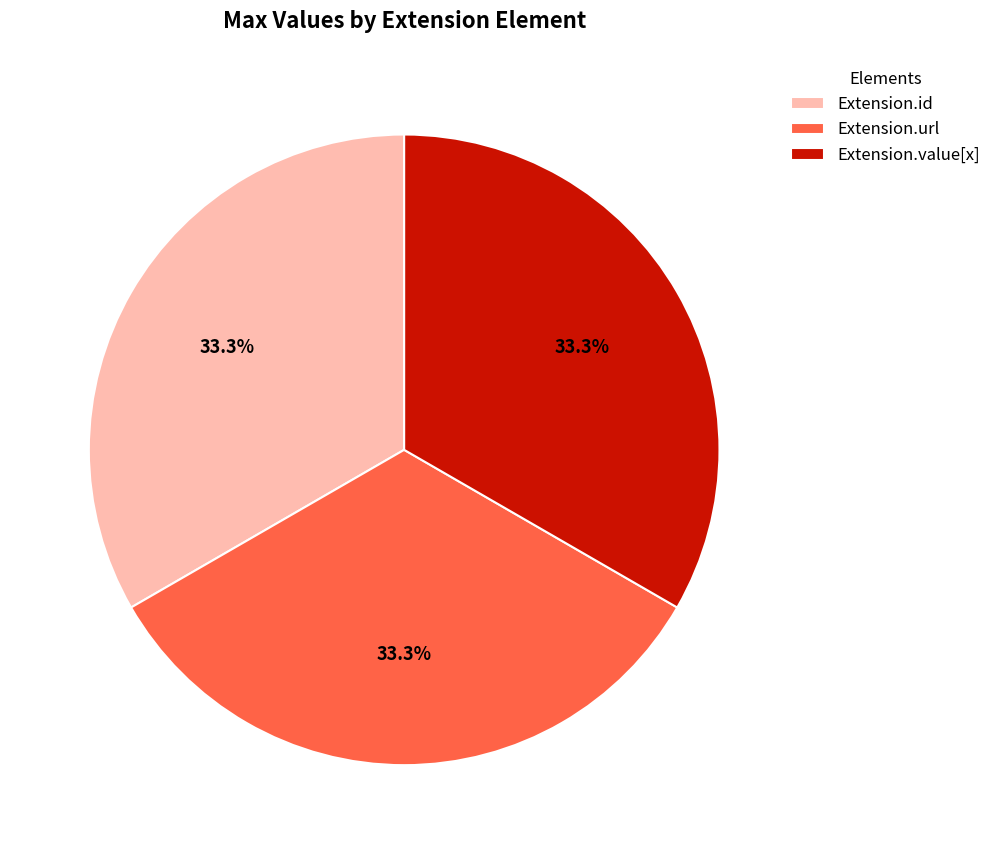

Combined, do Extension.url and Extension.value[x] account for over 50%?

Yes